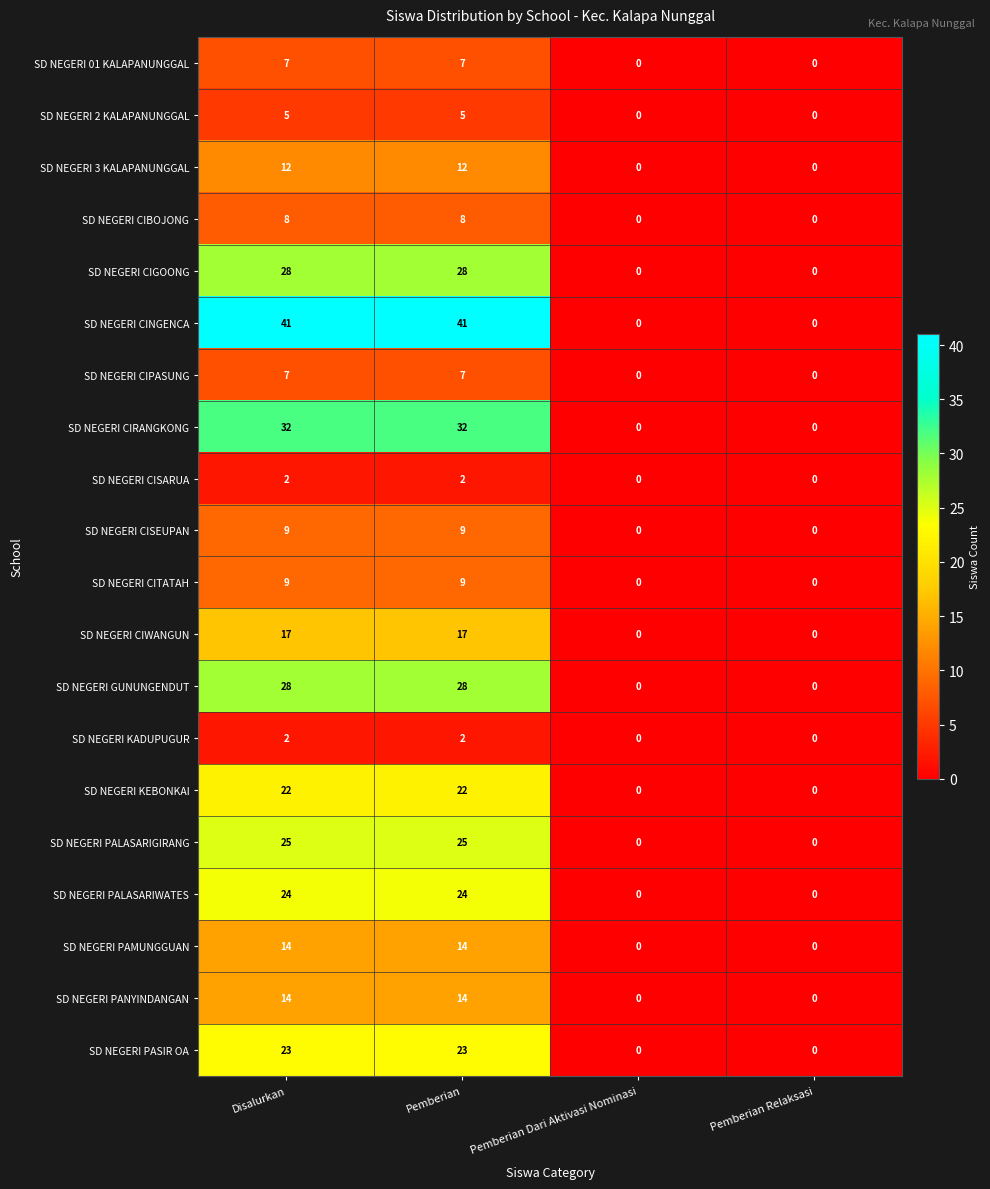

Which series has the largest range (max minus min)?

SD NEGERI CINGENCA